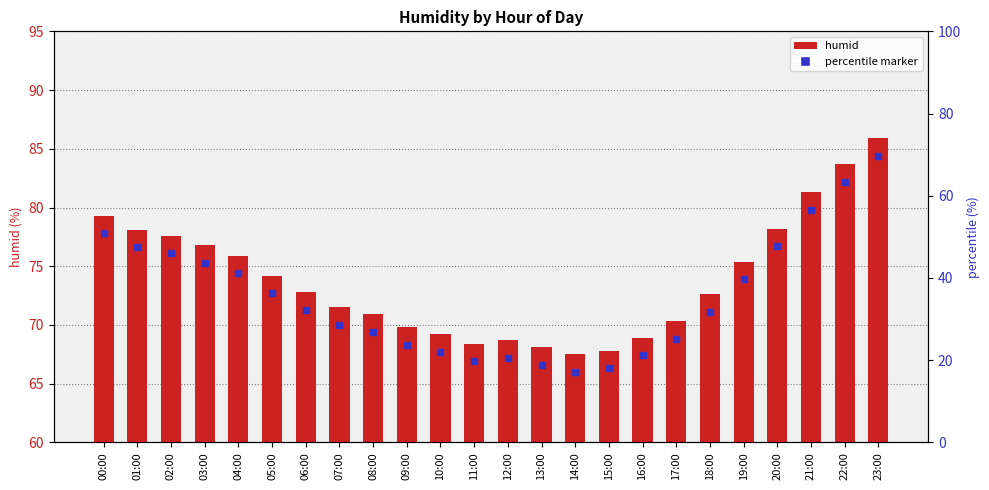

Between 03:00 and 10:00, which is larger?

03:00